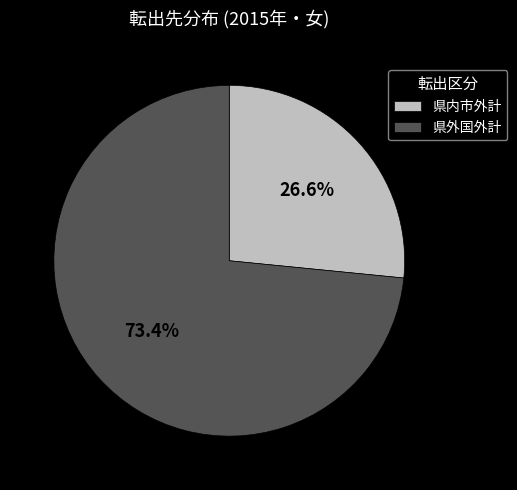

How many slices are in this pie chart?

2